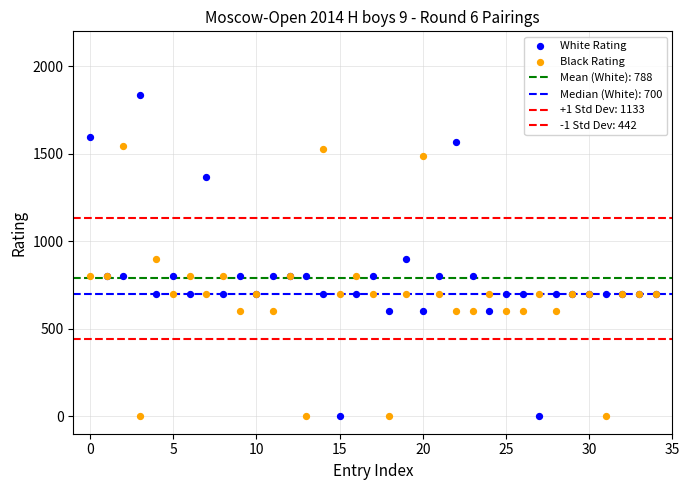

Which series has the widest spread of Y values?

White Rating